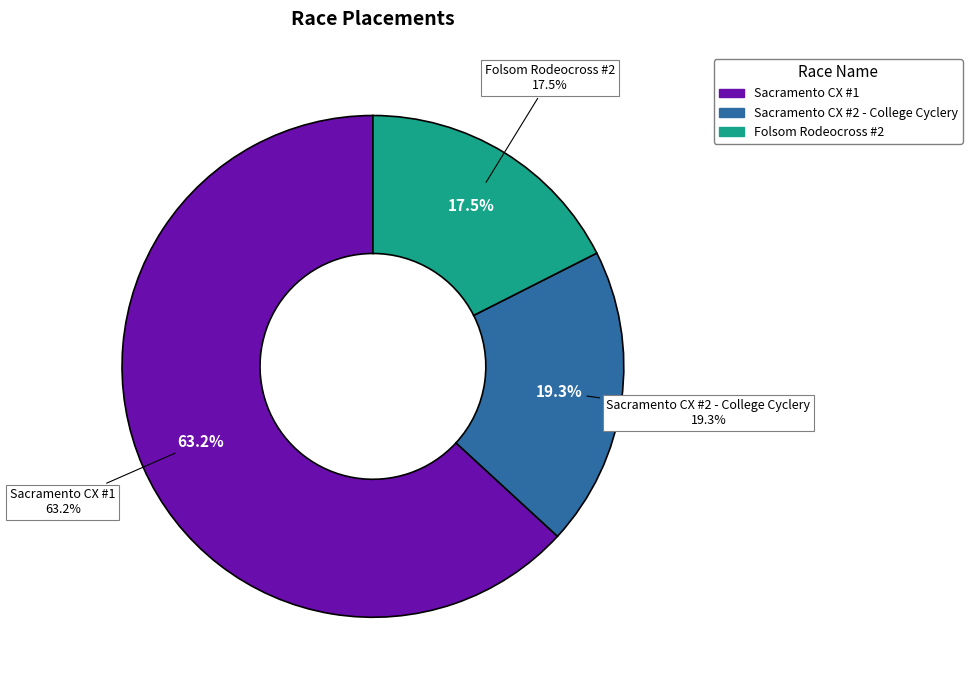

Which category has the smallest portion of the pie?

Folsom Rodeocross #2